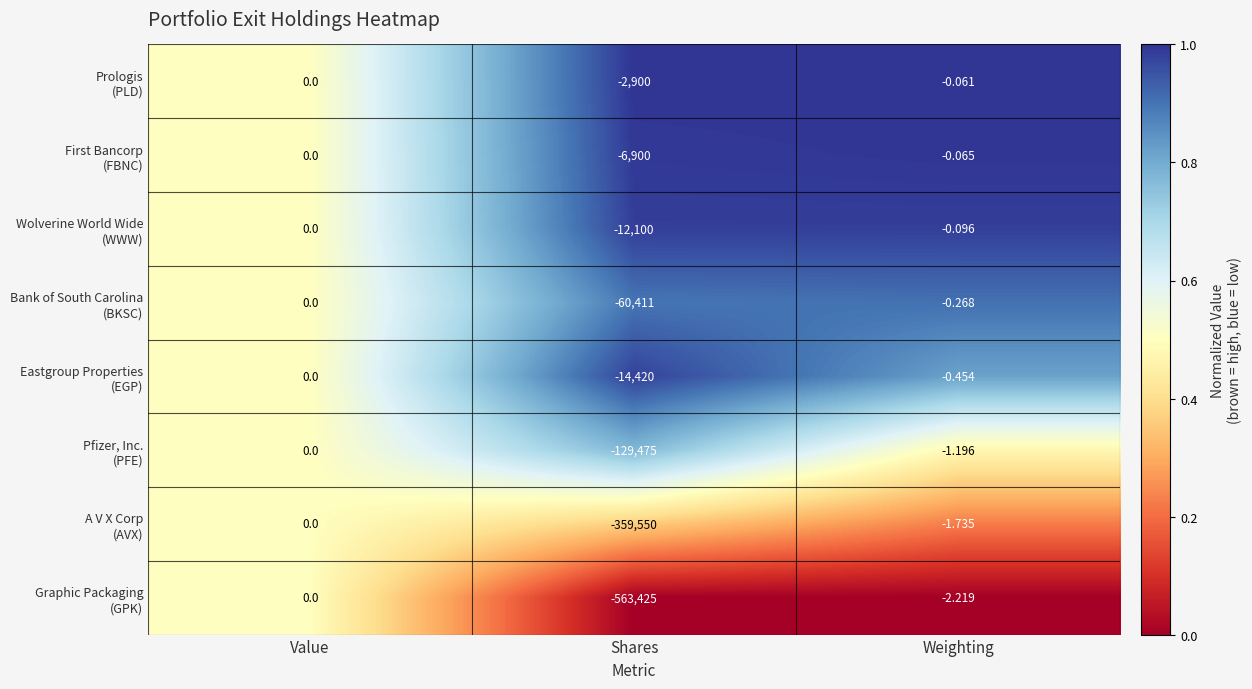

At which category does the chart reach its peak across all series?

Value